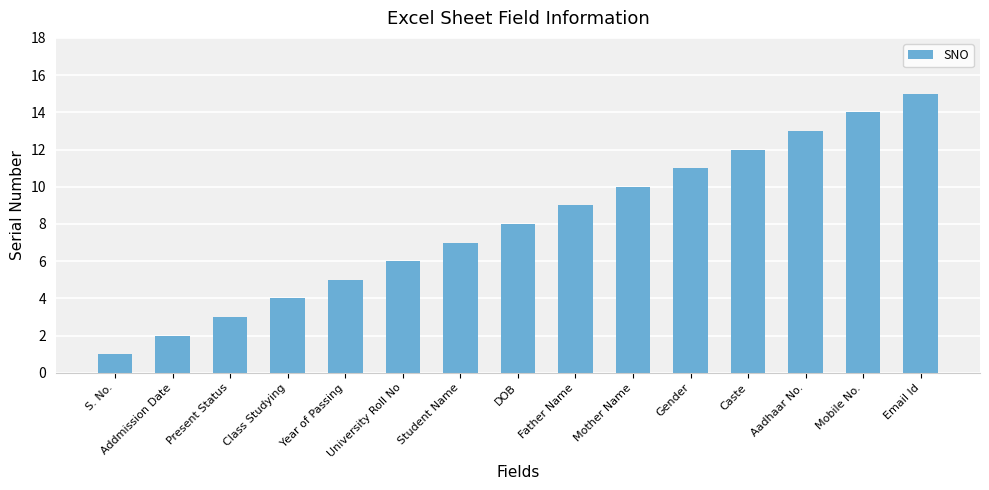

What is the minimum value shown in the chart?

1